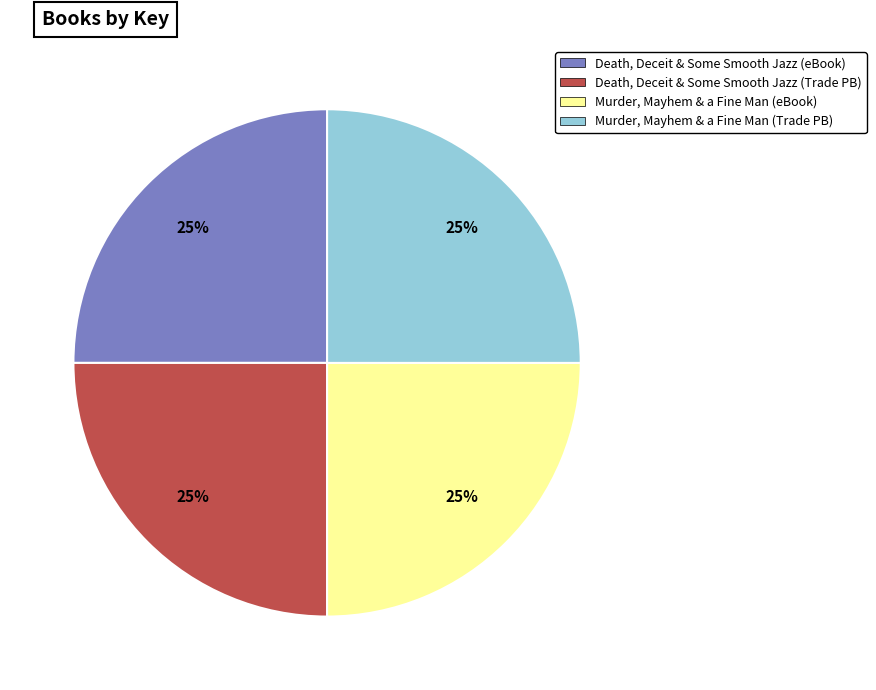

To the nearest percent, what is the average slice percentage?

25%